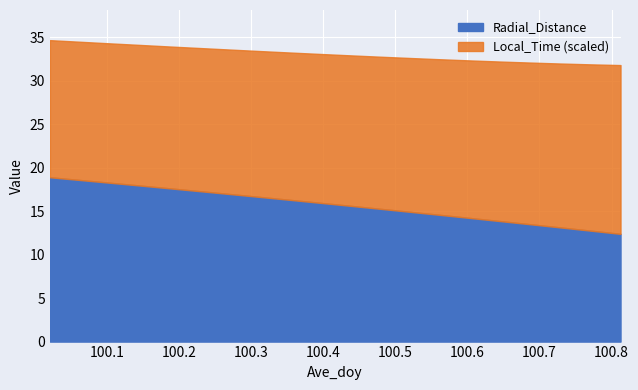

At how many categories does at least one series exceed 17?

6